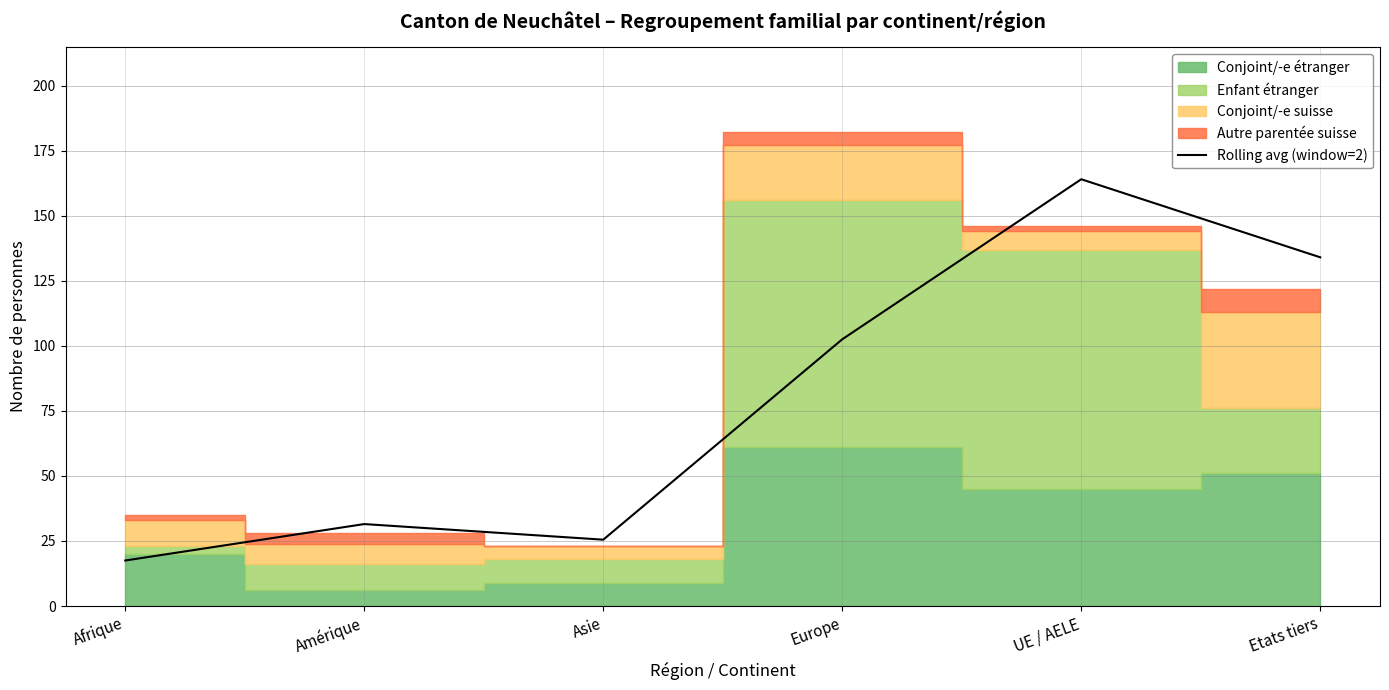

What position from the right is UE / AELE?

2